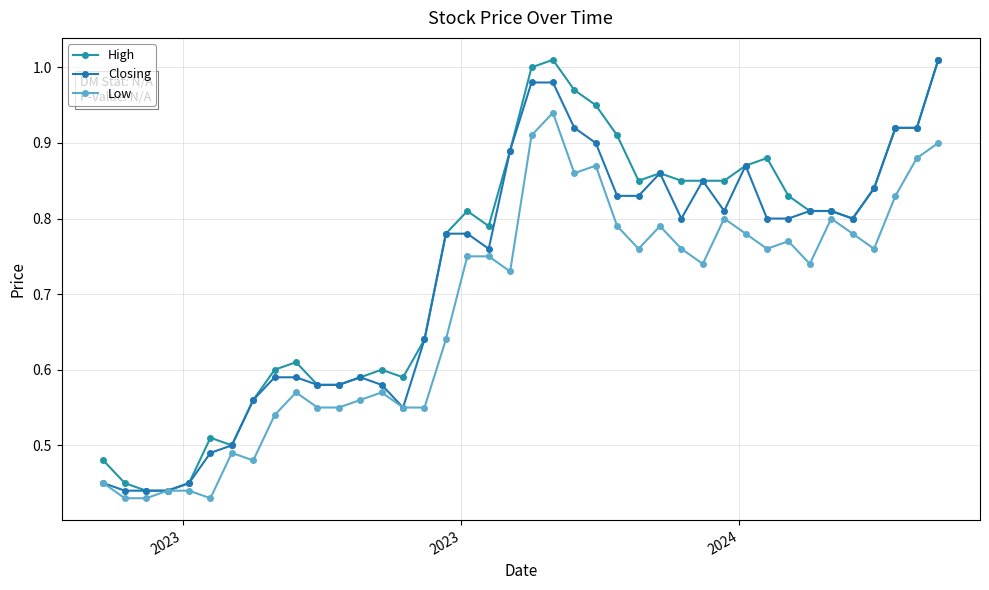

What are all the series names shown in the legend?

High, Closing, Low